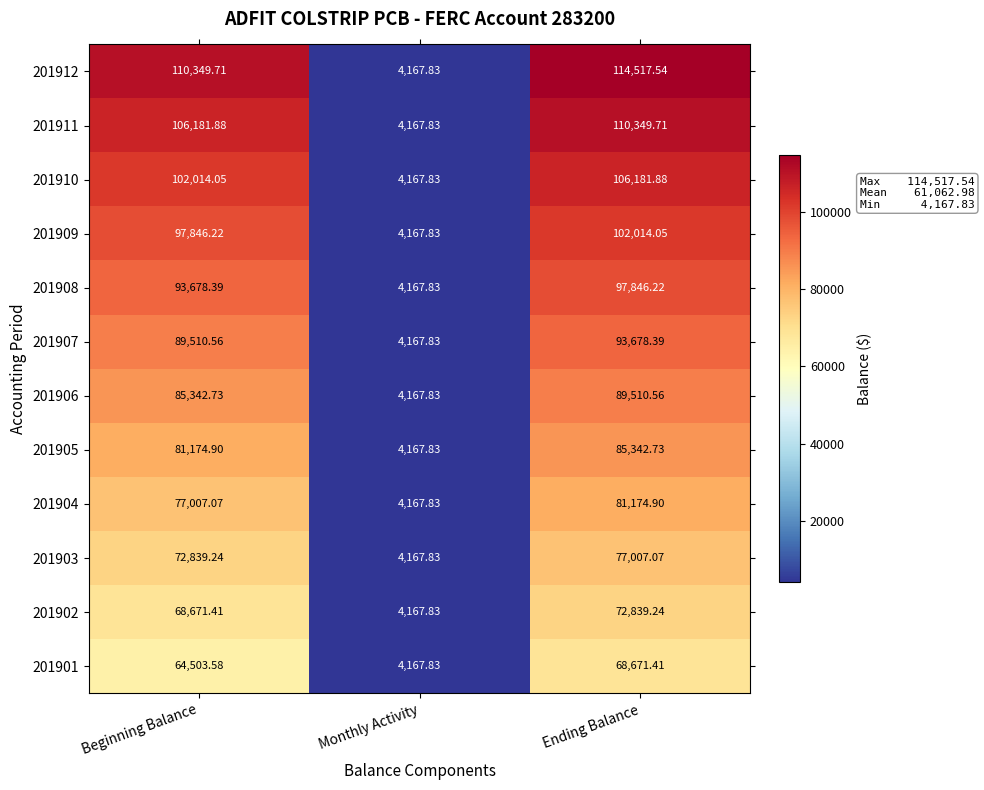

At which category is the sum across all series the highest?

Ending Balance